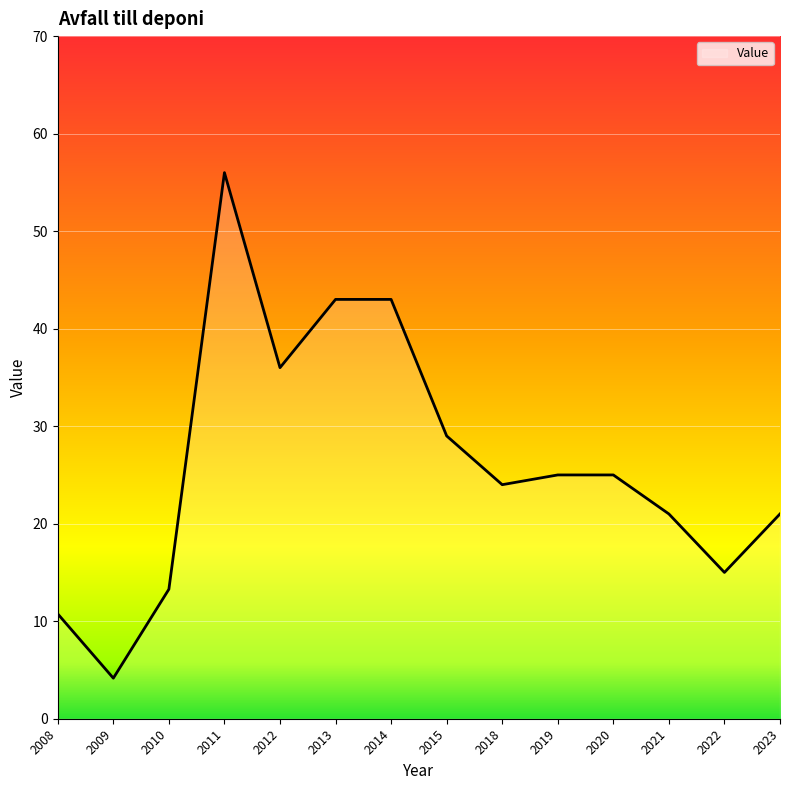

At which category does the data reach its first local peak?

2011